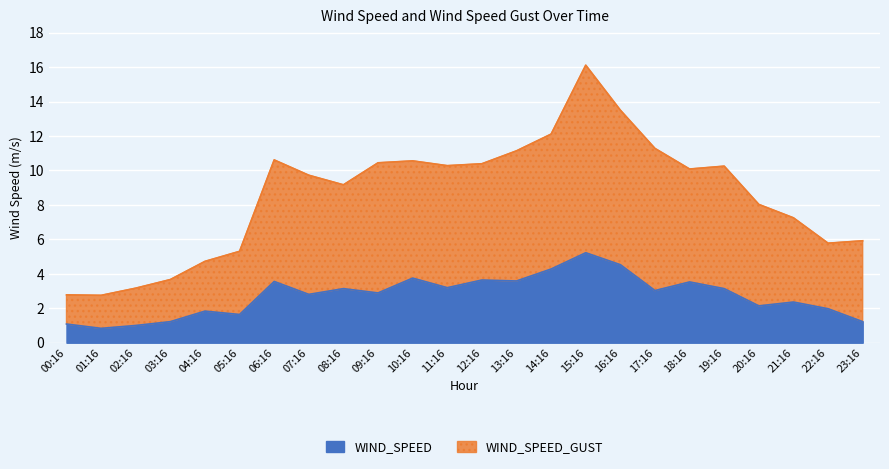

True or false: WIND_SPEED and WIND_SPEED_GUST intersect in this chart.

False